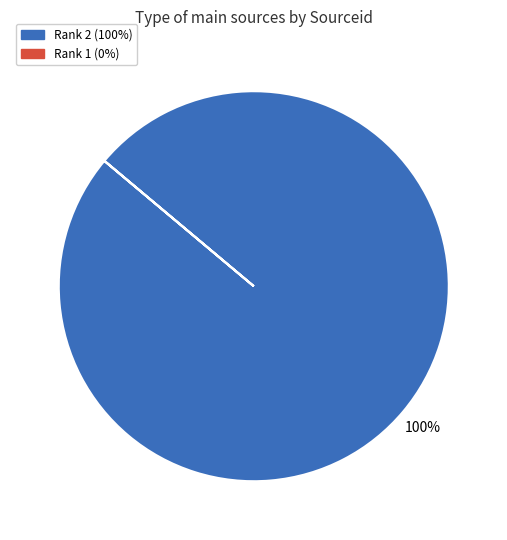

Is there any slice that represents more than half of the pie?

Yes